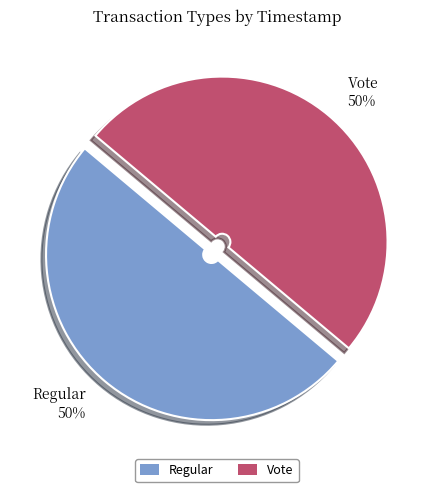

Approximately how many times larger is the value at Regular compared to Vote?

1.0